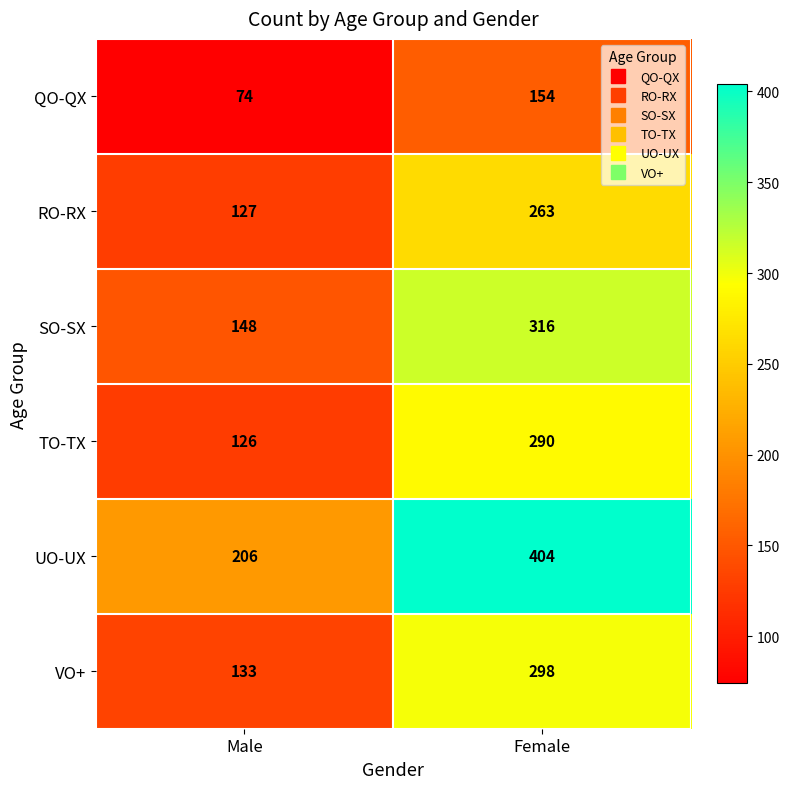

At which label is TO-TX closest to 208?

Male